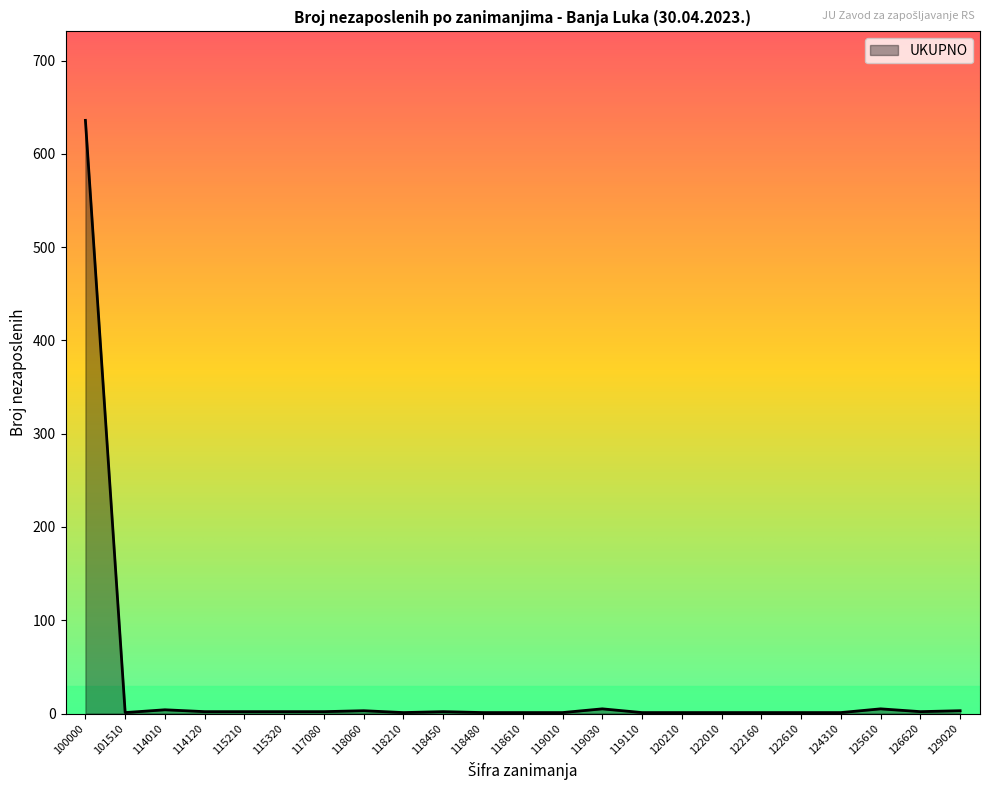

Which category has the highest value across all series?

100000